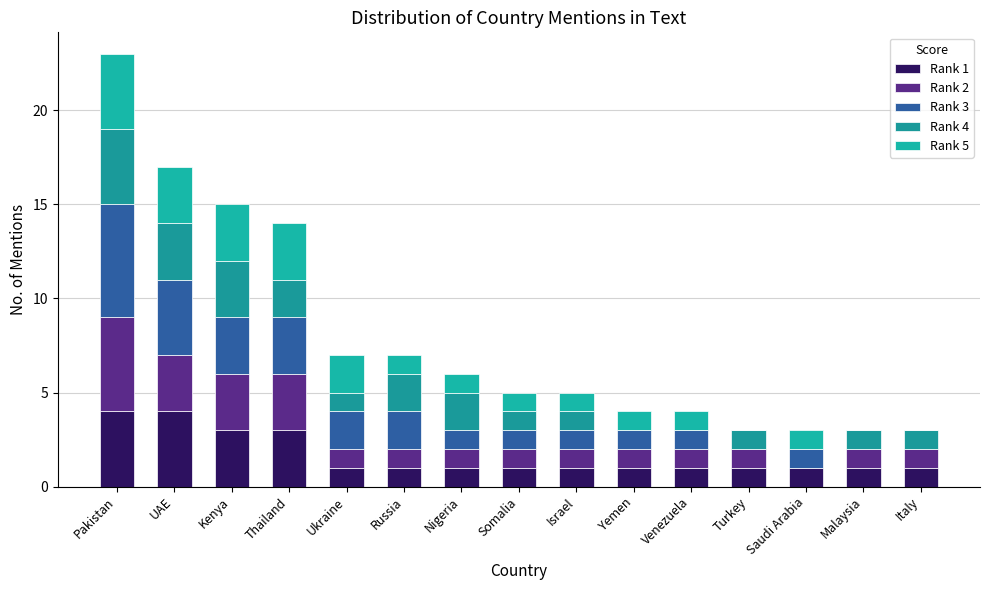

Which series has the largest total across all categories?

Rank 3